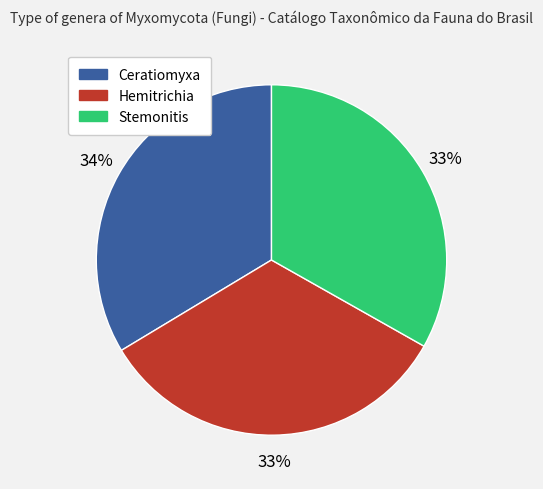

Is the sum of Stemonitis and Ceratiomyxa greater than half?

Yes